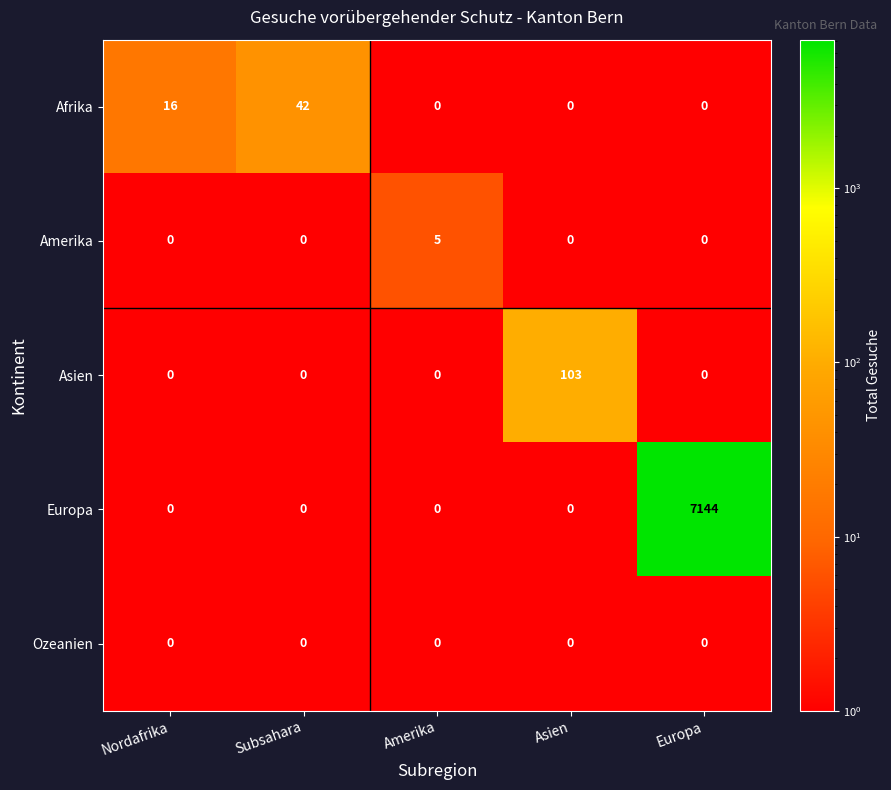

Rank the series by their maximum value, from lowest to highest.

Ozeanien, Amerika, Afrika, Asien, Europa